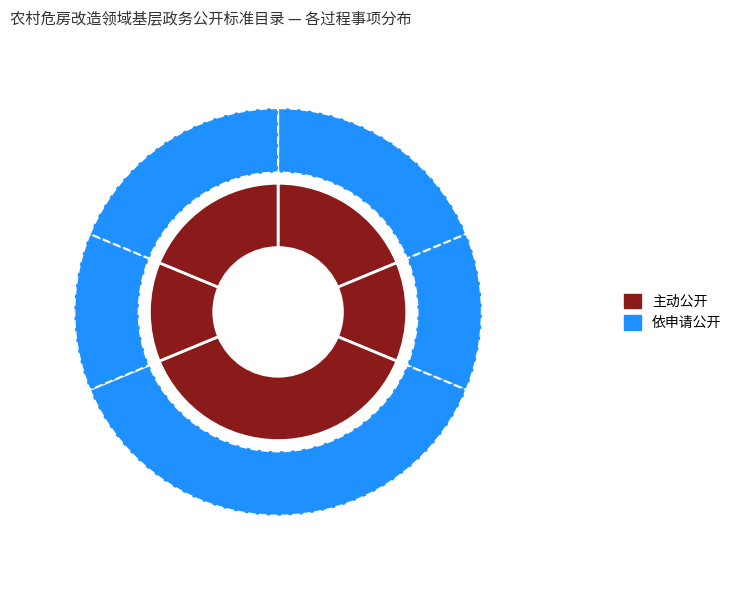

How many segments does this pie chart have?

5